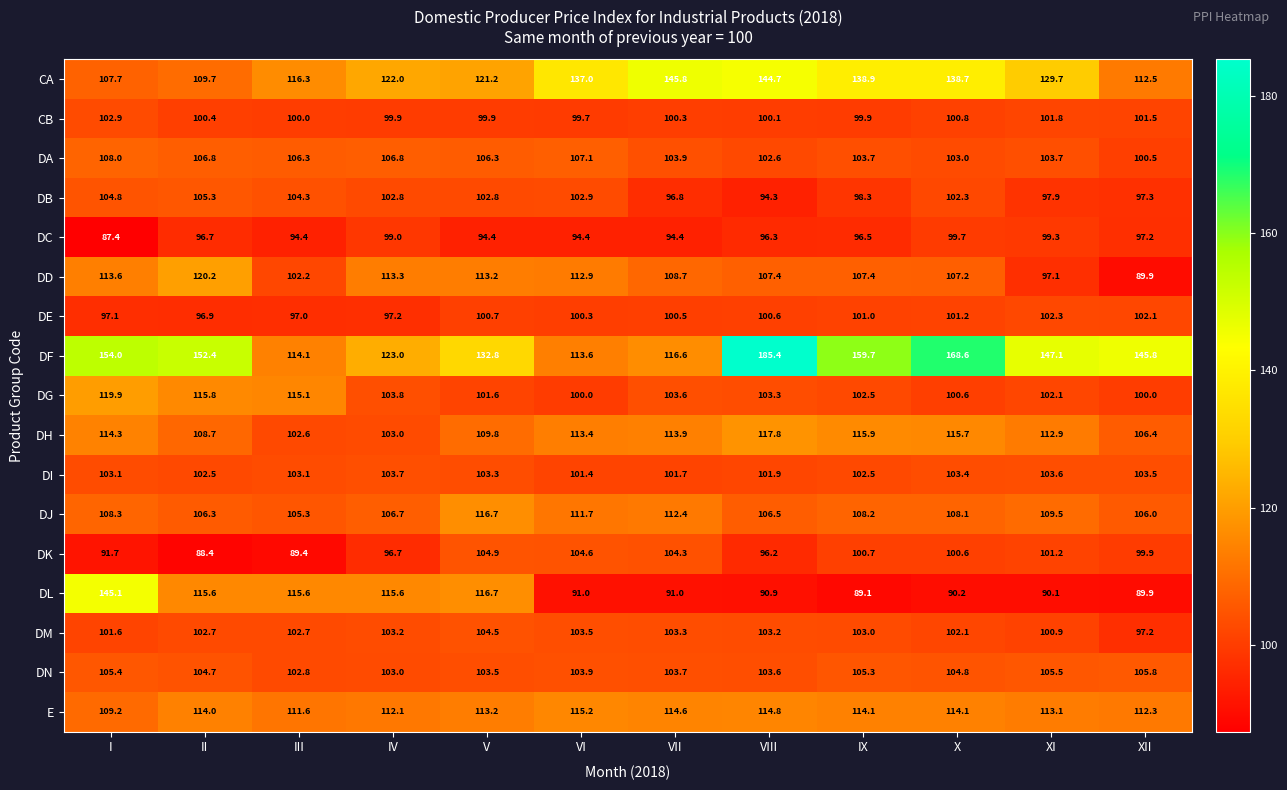

At which label is DK closest to 96?

VIII